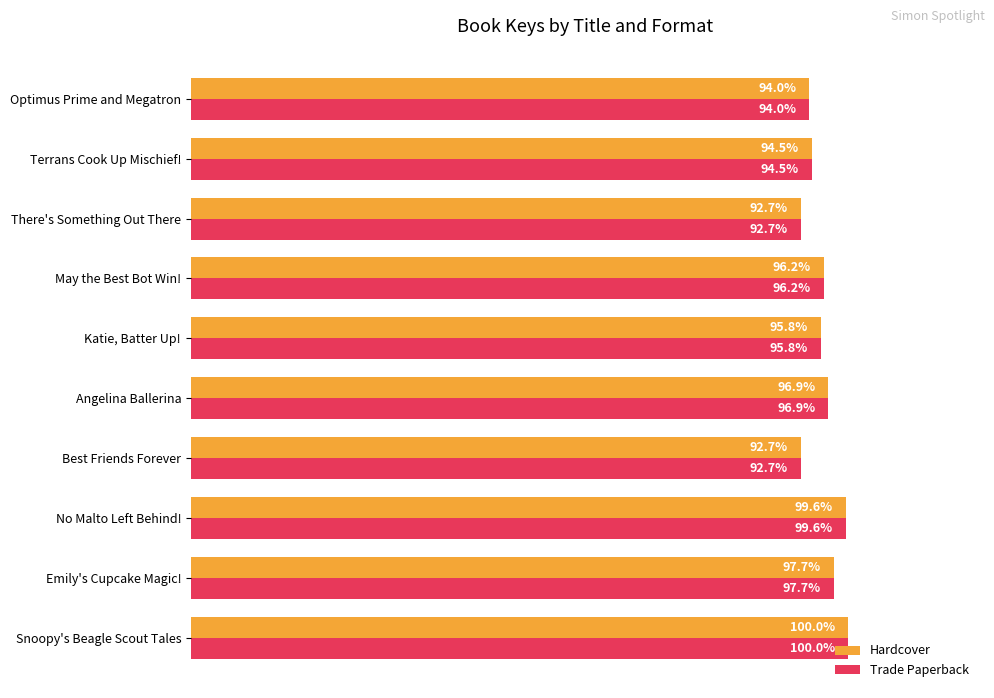

At which category is the sum across all series the highest?

Snoopy's Beagle Scout Tales